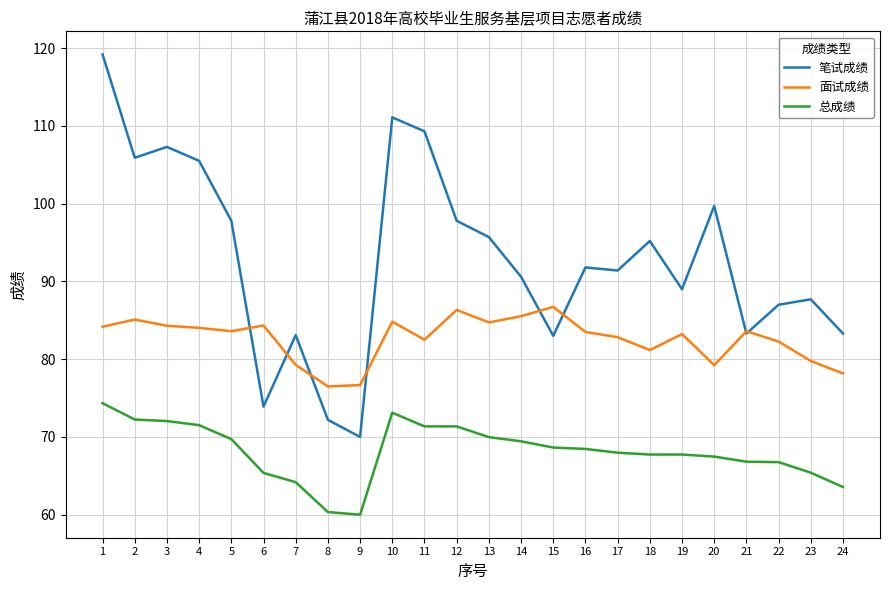

What is the total value across all series at 21?

233.7